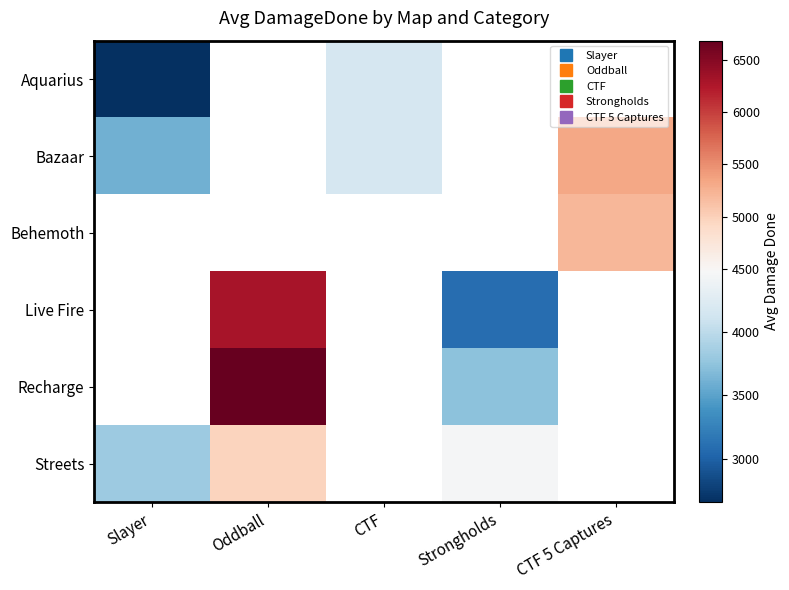

The value of Streets at Slayer is 6215.8. True or false?

False